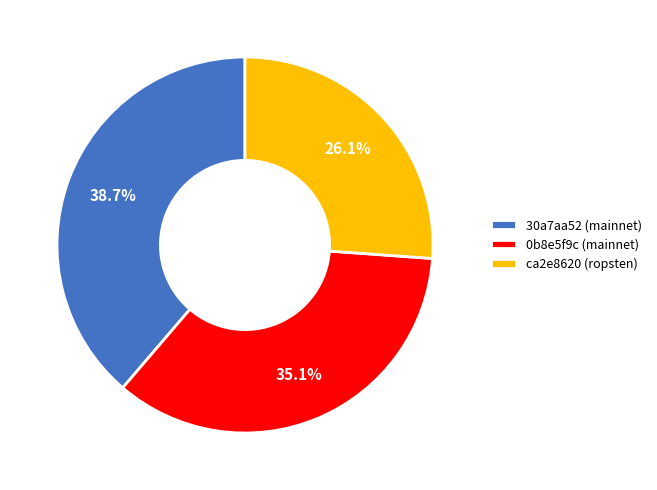

Does 30a7aa52 (mainnet) represent more than half of the total?

No